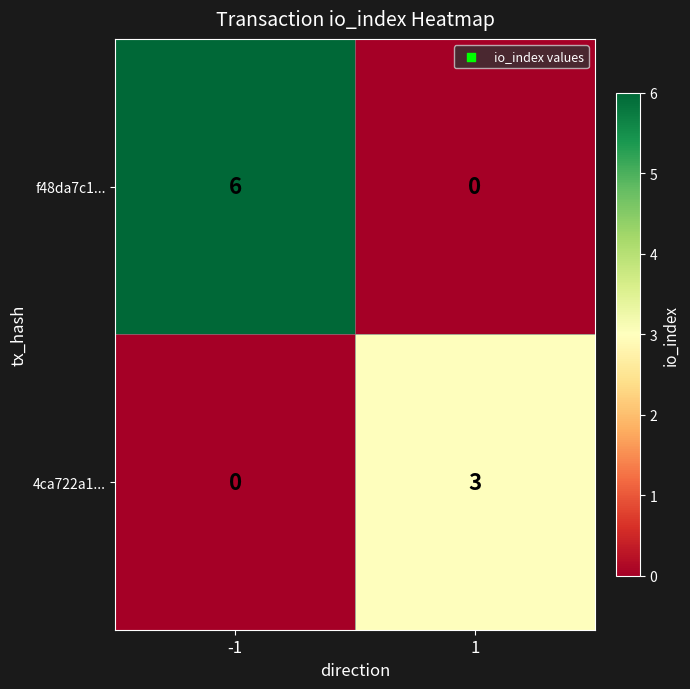

What is the sum of all 4ca722a1... values?

3